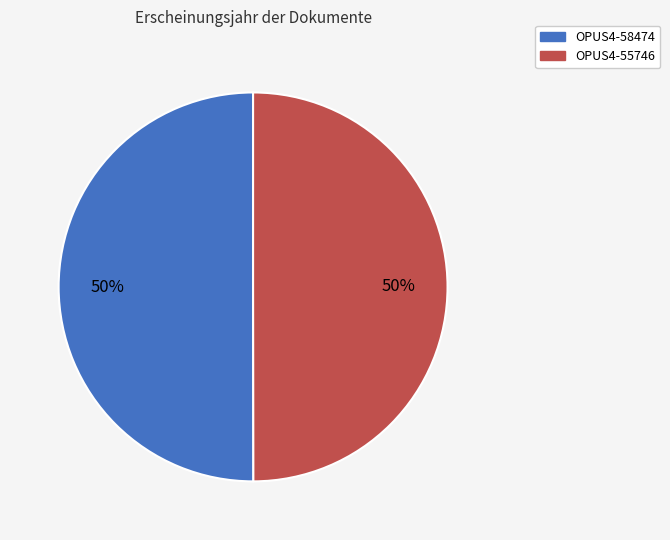

Approximately how many times larger is the value at OPUS4-58474 compared to OPUS4-55746?

1.0